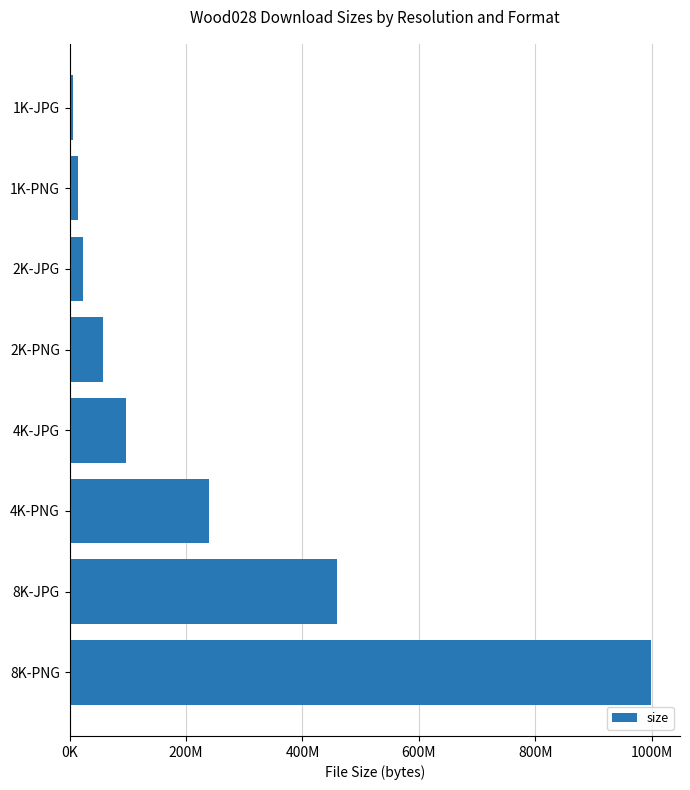

What is the maximum value shown in the chart?

998614236